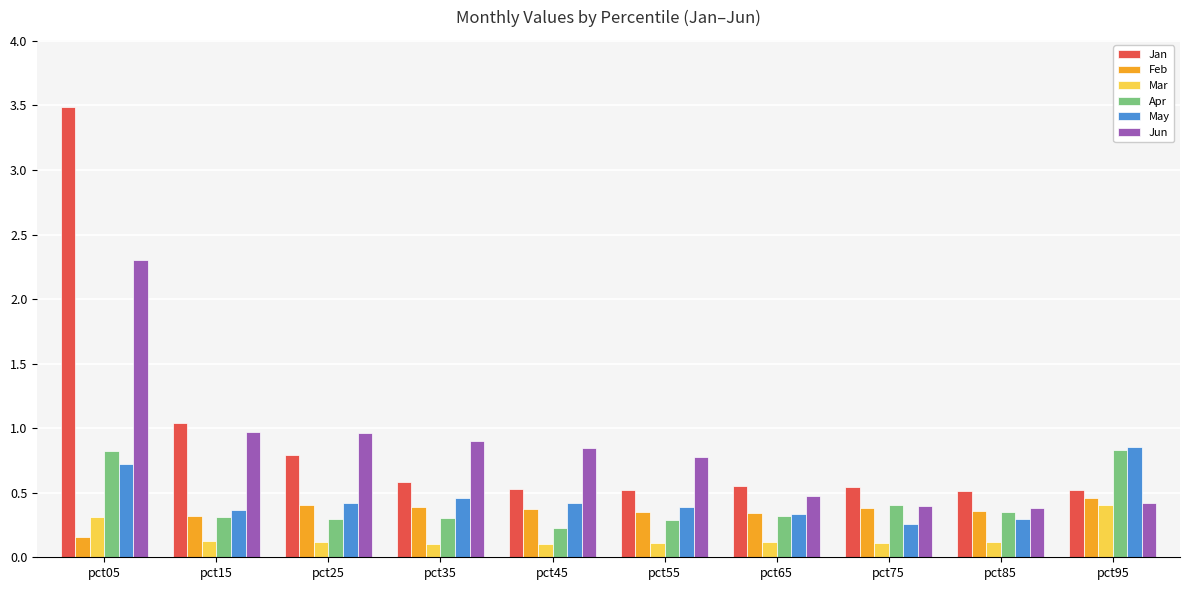

Where is Feb nearest to the value 0?

pct05